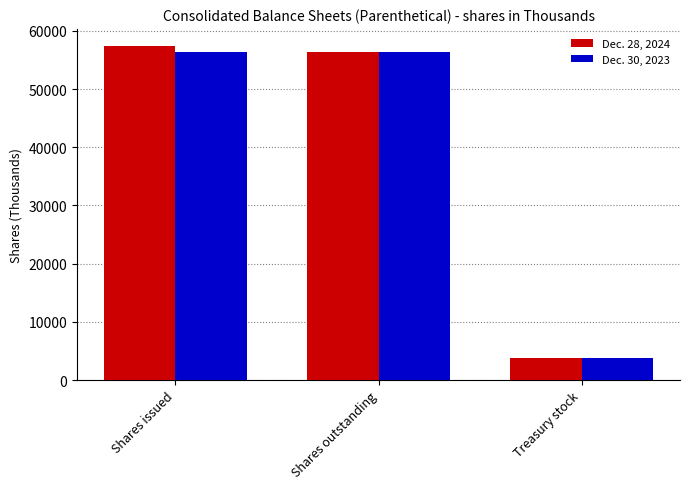

List the series in order of their peak value, lowest first.

Dec. 30, 2023, Dec. 28, 2024